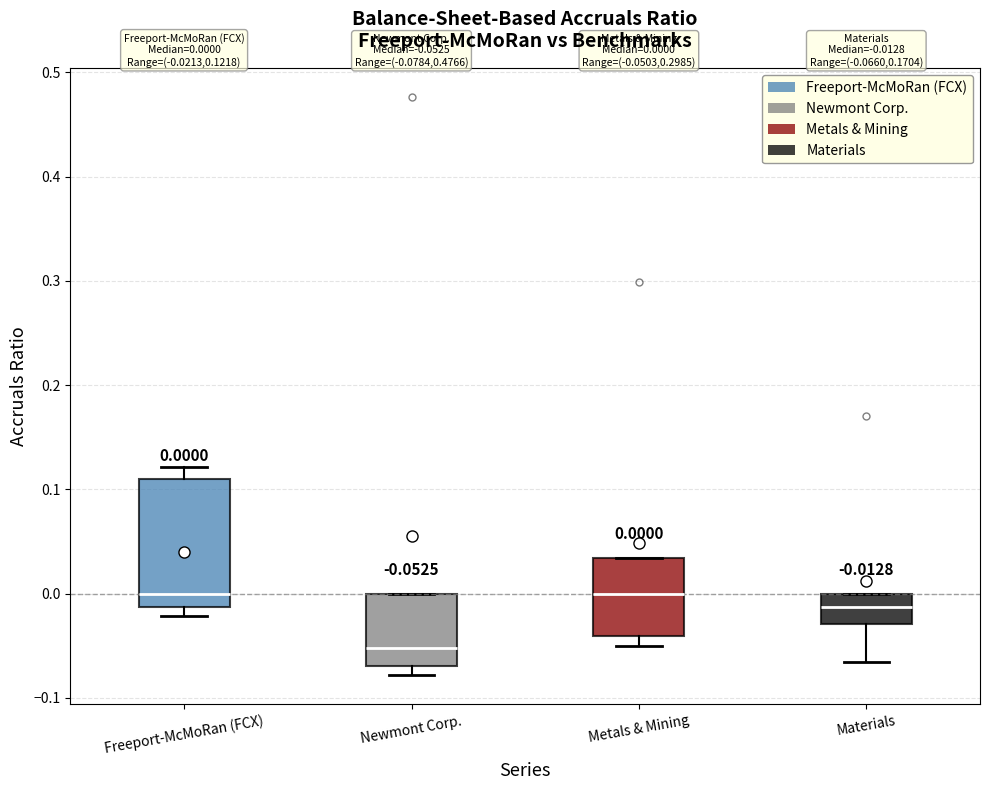

Comparing the boxes themselves (not the whiskers), which one is the tallest?

Freeport-McMoRan (FCX)